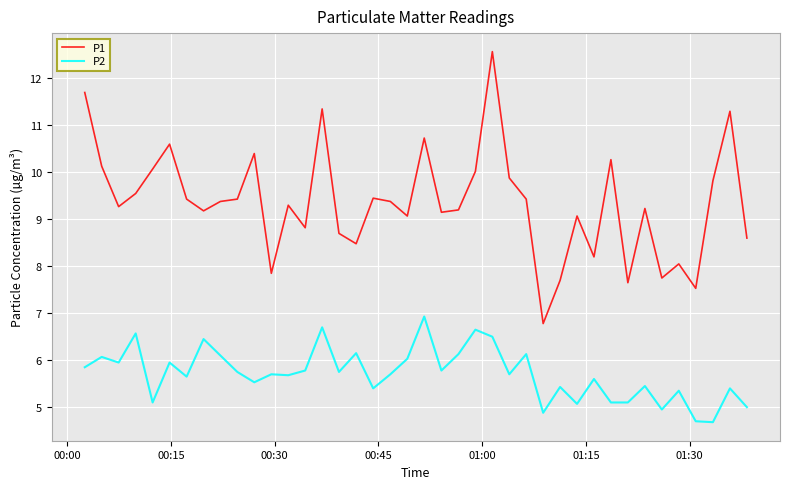

True or false: P1 and P2 intersect in this chart.

False